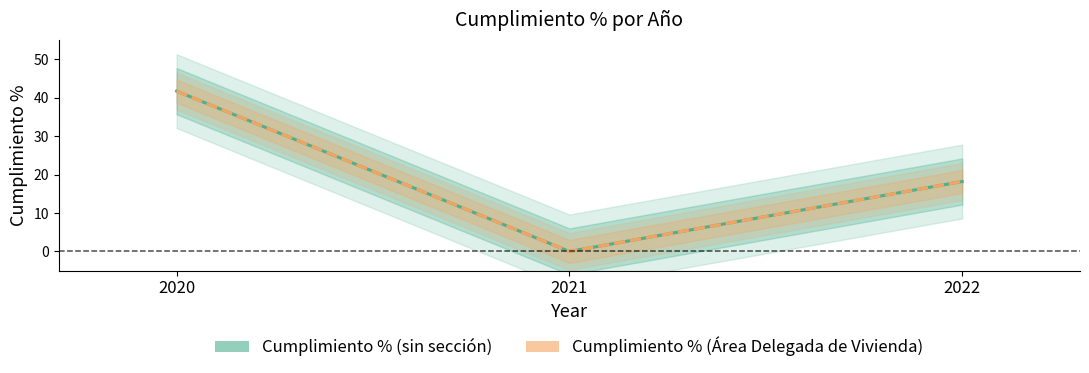

How many lines are shown in the chart?

2